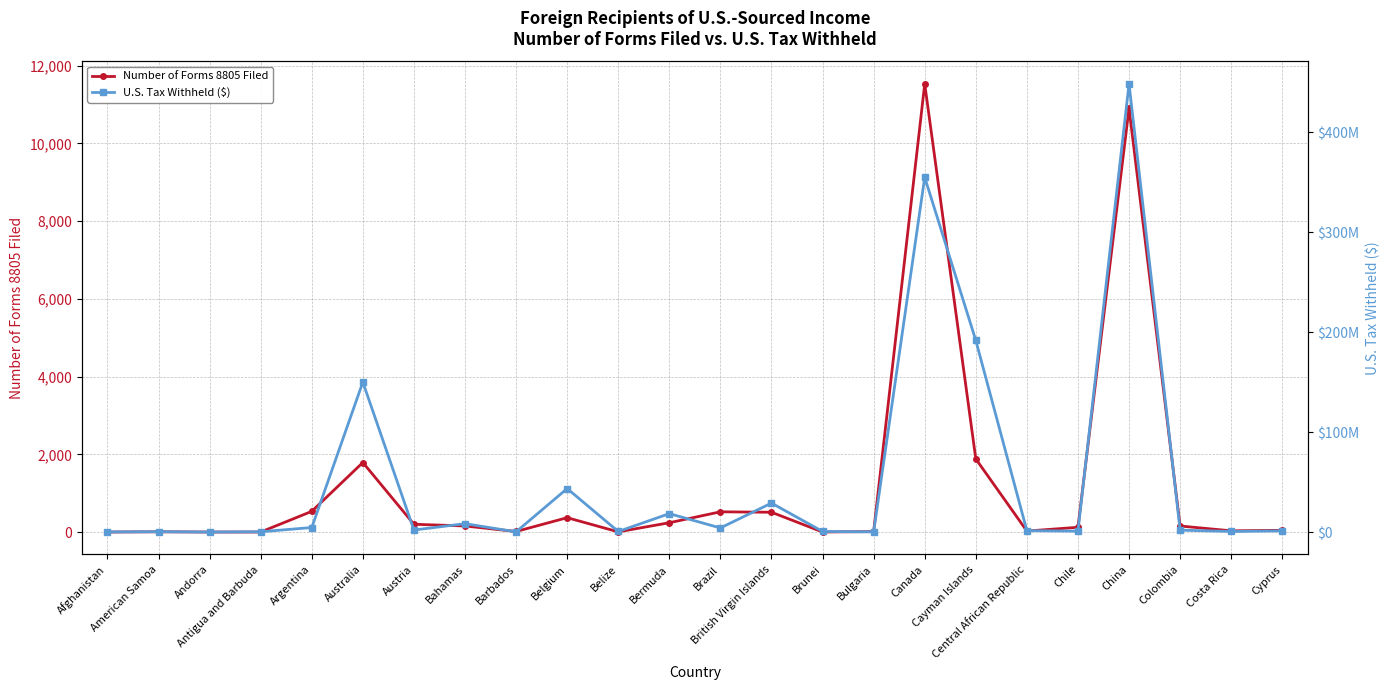

The value of U.S. Tax Withheld ($) at Bahamas is 11607005. True or false?

False